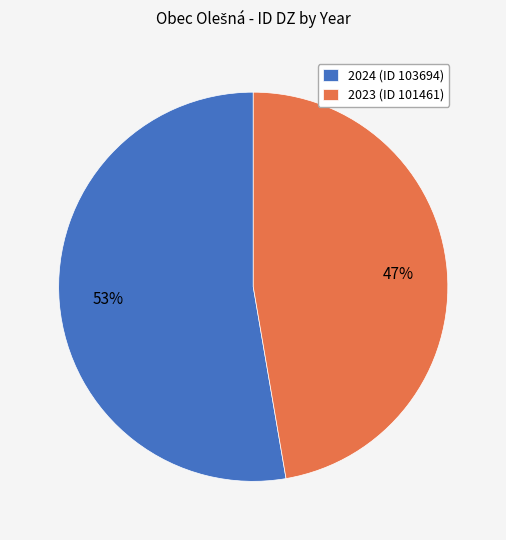

Which has a higher value, 2023 (ID 101461) or 2024 (ID 103694)?

2024 (ID 103694)